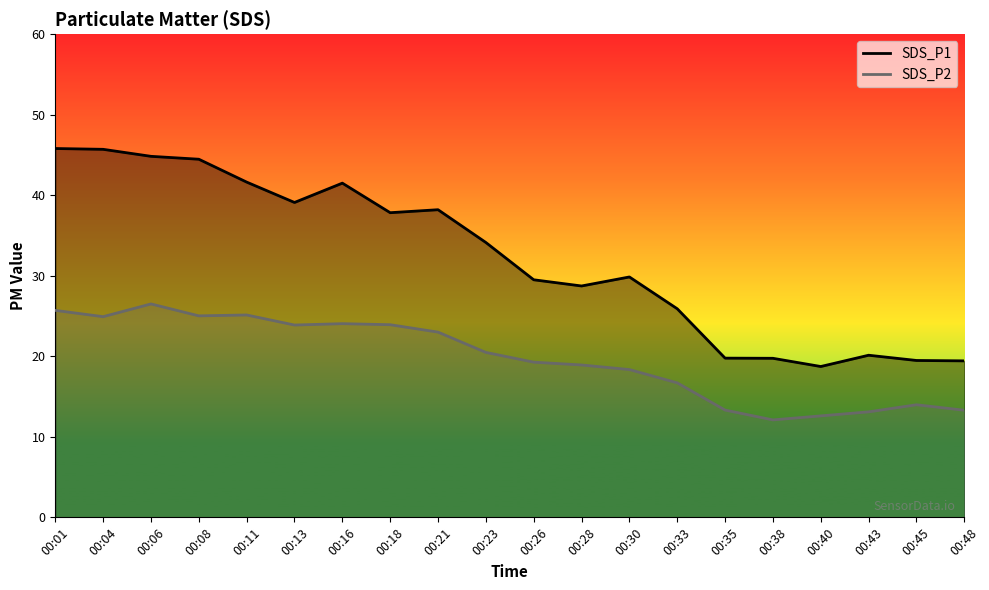

Which category has the highest value across all series?

00:01